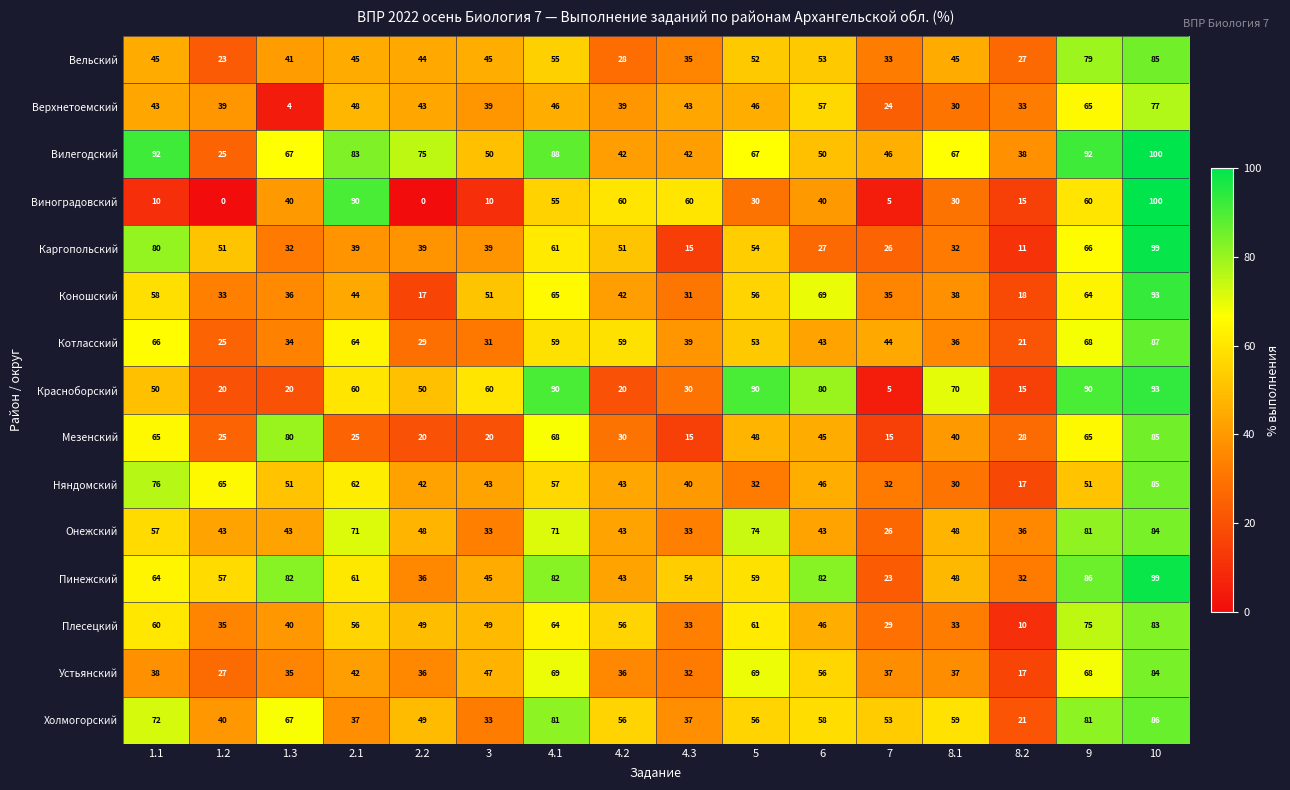

Count the number of categories in the chart.

16